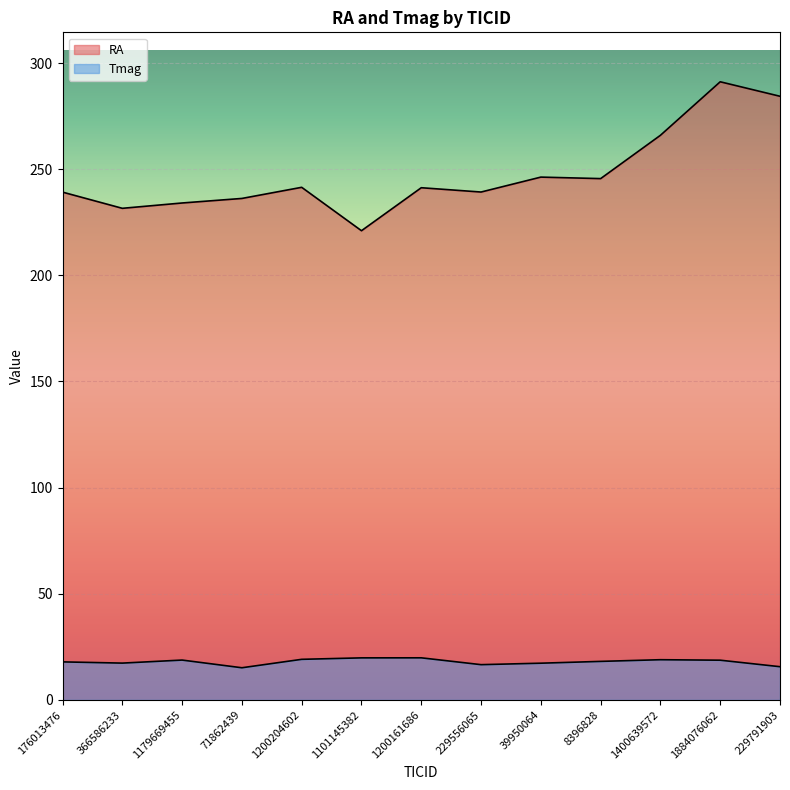

How many lines are shown in the chart?

2